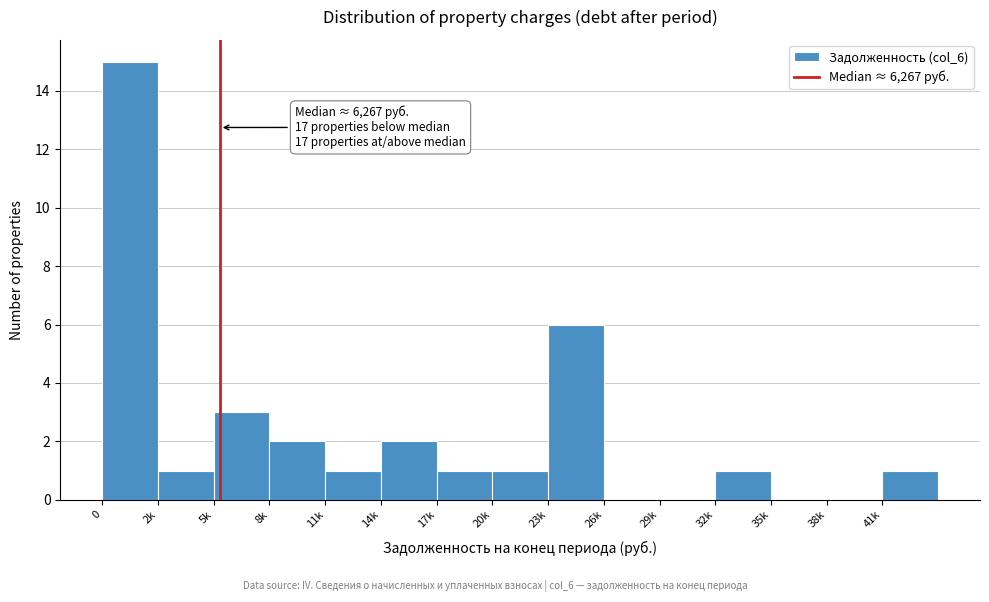

Reading left to right, list all the values displayed in this chart.

0=15	2k=1	5k=3	8k=2	11k=1	14k=2	17k=1	20k=1	23k=6	26k=0	29k=0	32k=1	35k=0	38k=0	41k=1